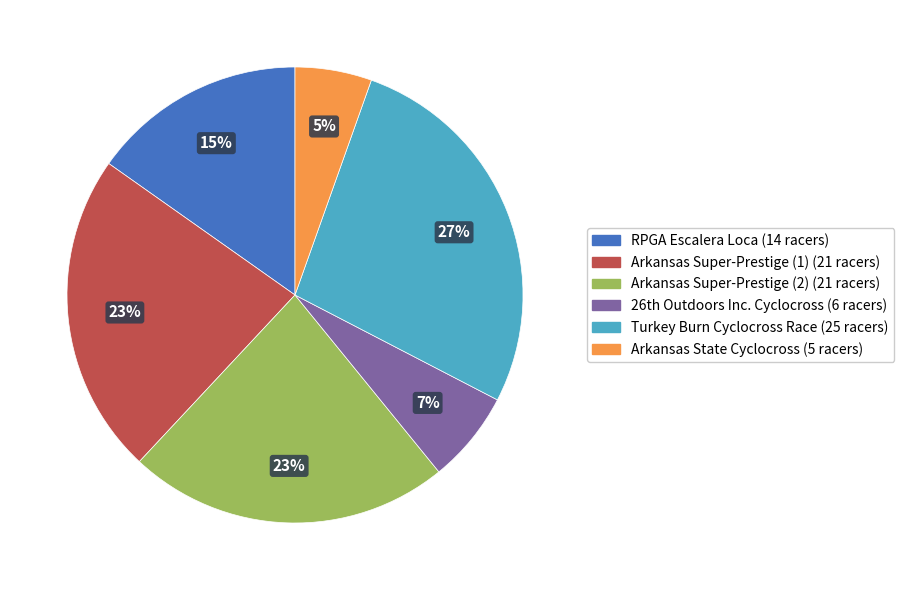

What percentage is the Turkey Burn Cyclocross Race slice, to the nearest percent?

27%